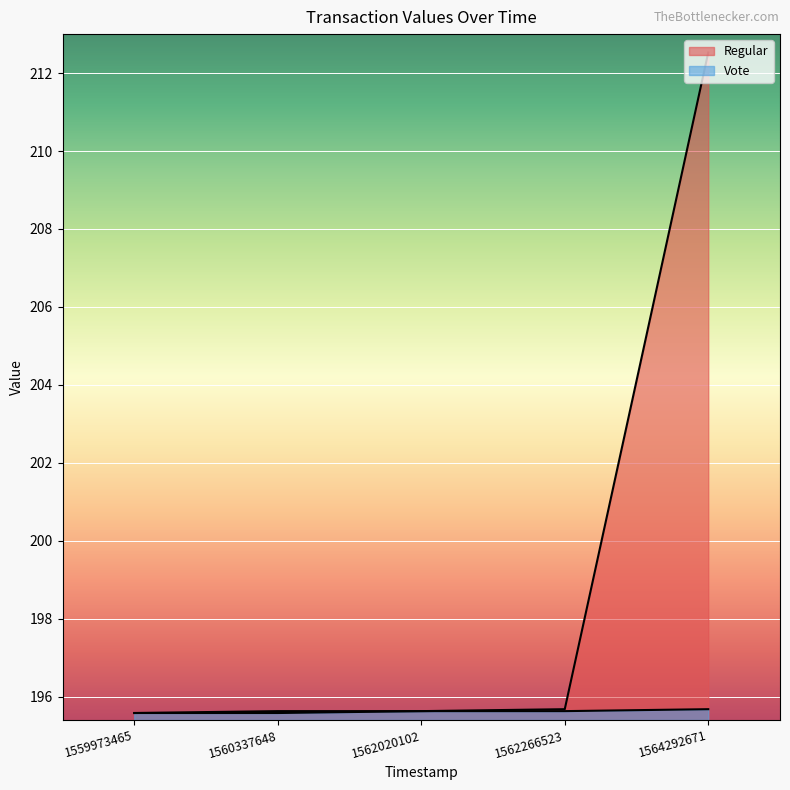

Reading left to right, extract all data points from this chart.

Regular: 195.6	195.6	195.6	195.7	212.5
Vote: 195.6	195.6	195.6	195.6	195.7